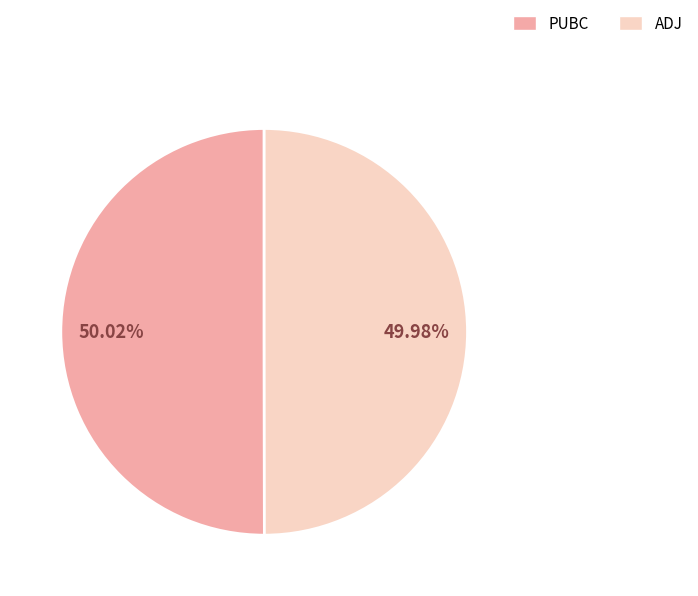

What percentage is the PUBC slice, to the nearest percent?

50%